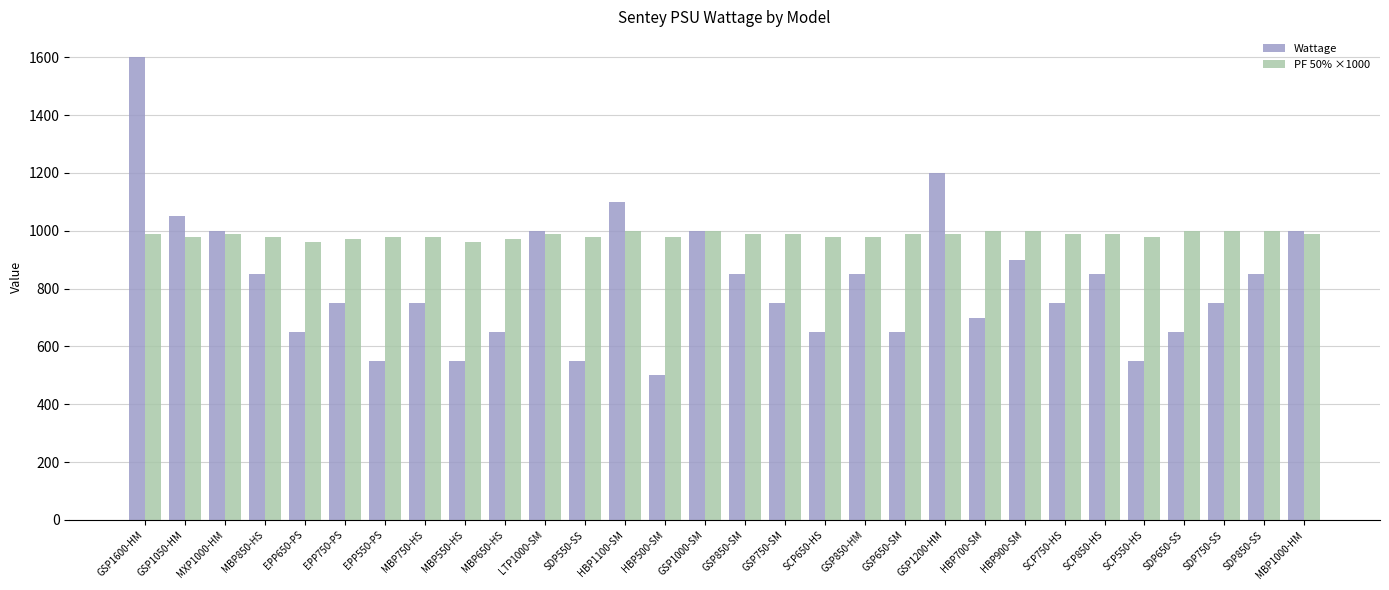

What is the total value across all series at LTP1000-SM?

1990.0